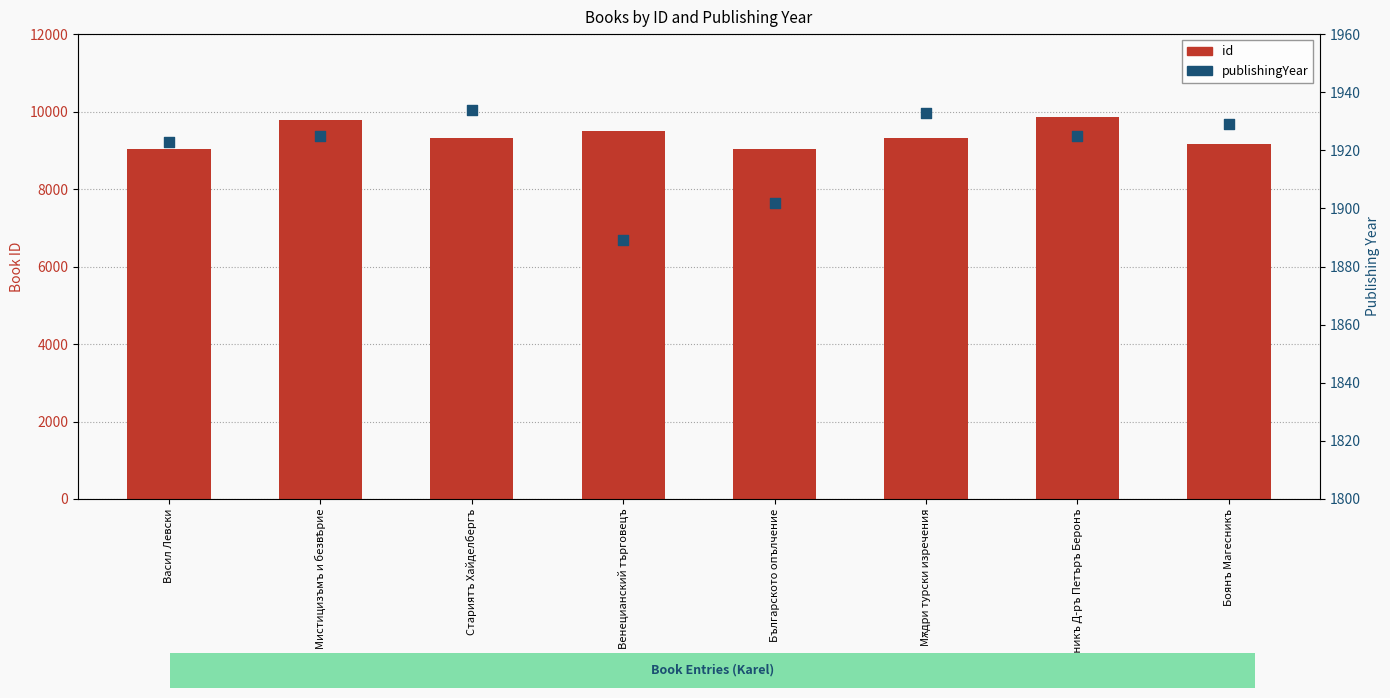

Which series contains the highest Y value?

id